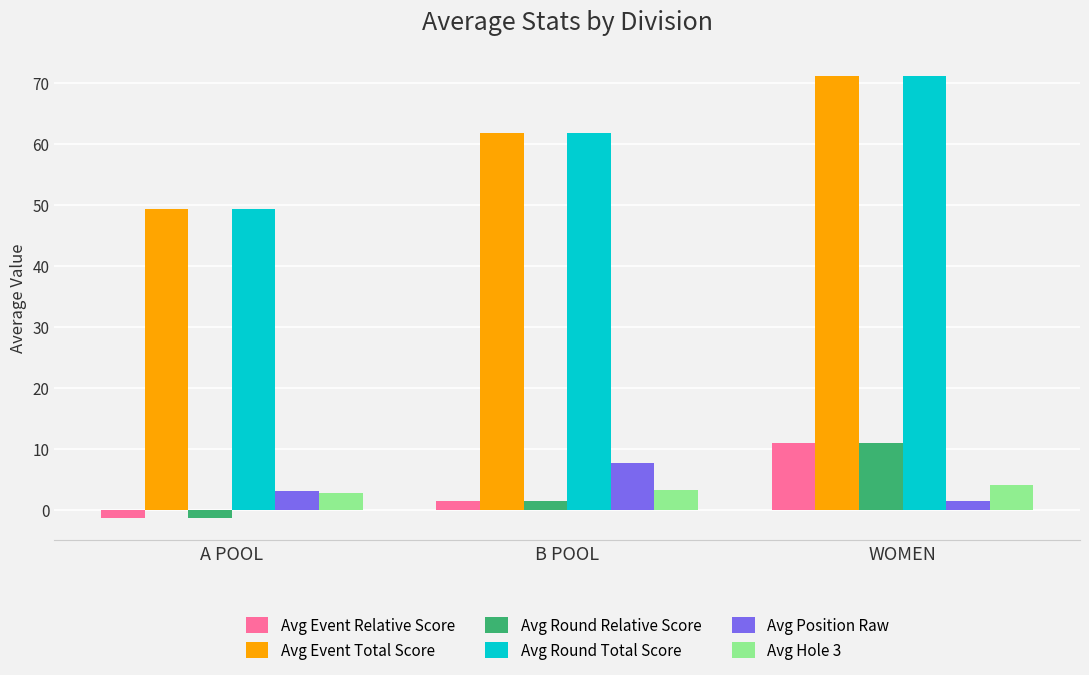

True or false: Avg Round Relative Score has a value of -1.4 at A POOL.

True